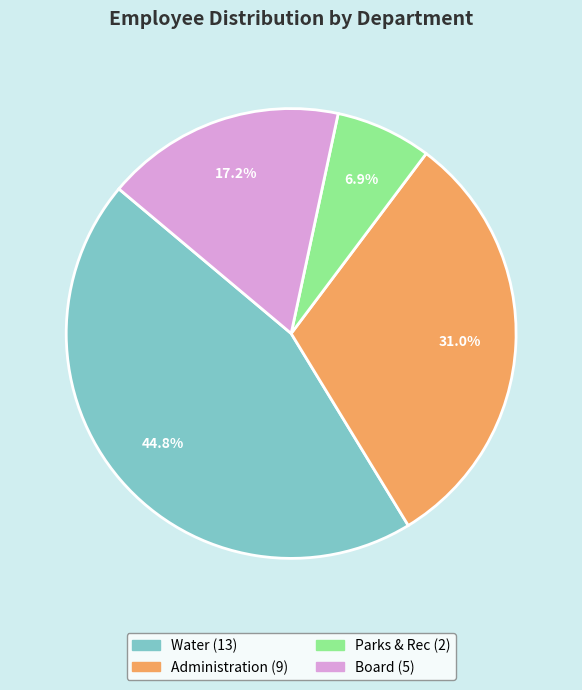

Which slice is the largest?

Water